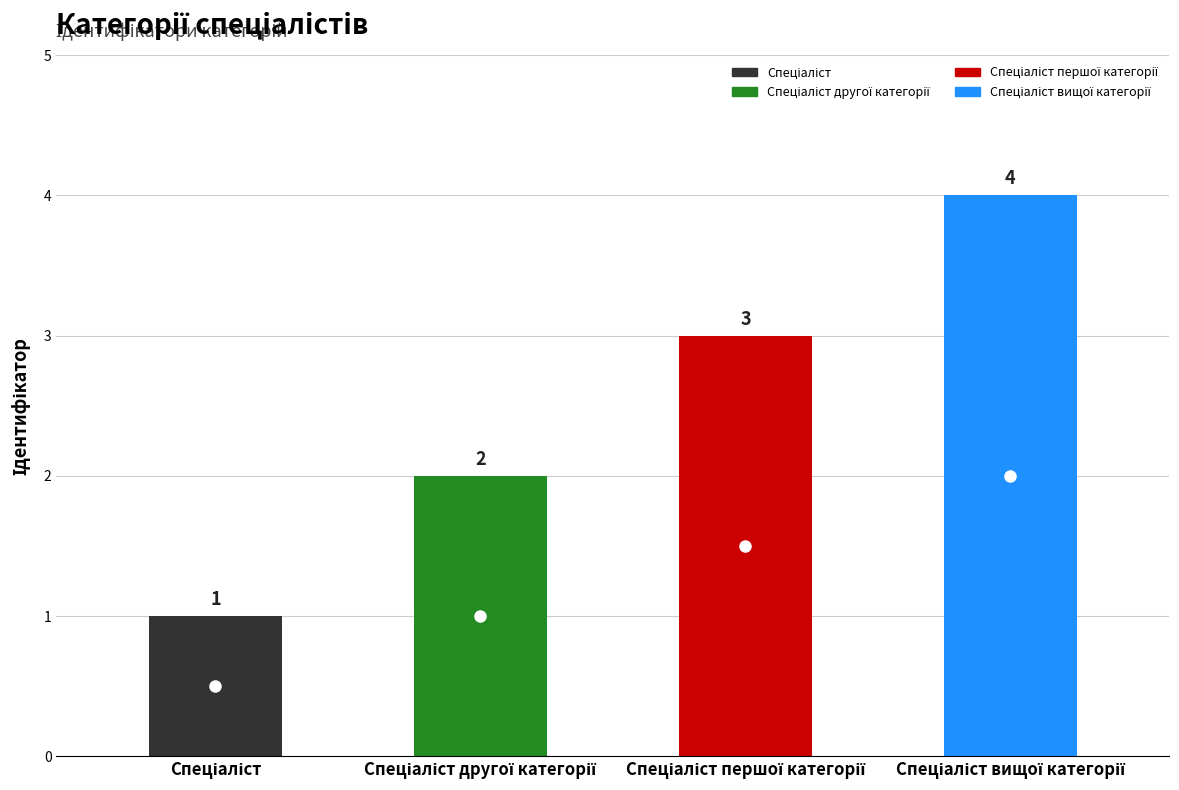

Count the number of values greater than 3.

1